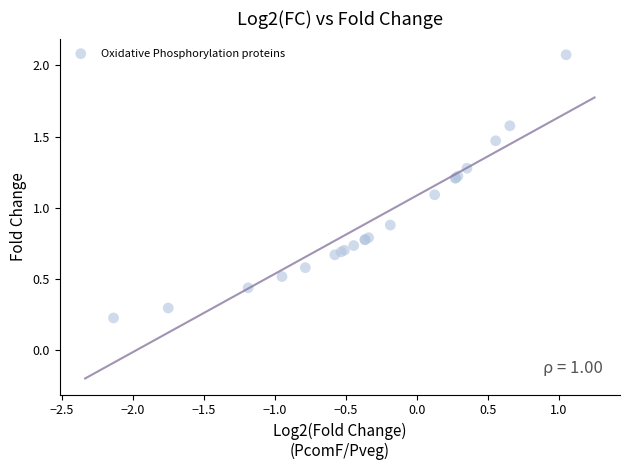

What Y value in the scatter plot is closest to 1?

1.1